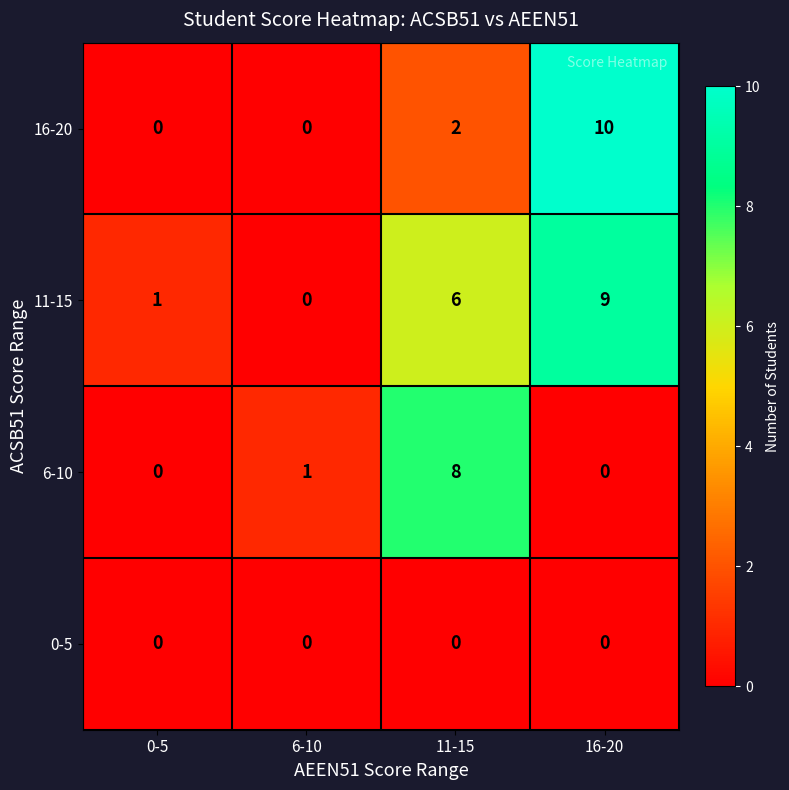

At which category is the sum across all series the highest?

16-20